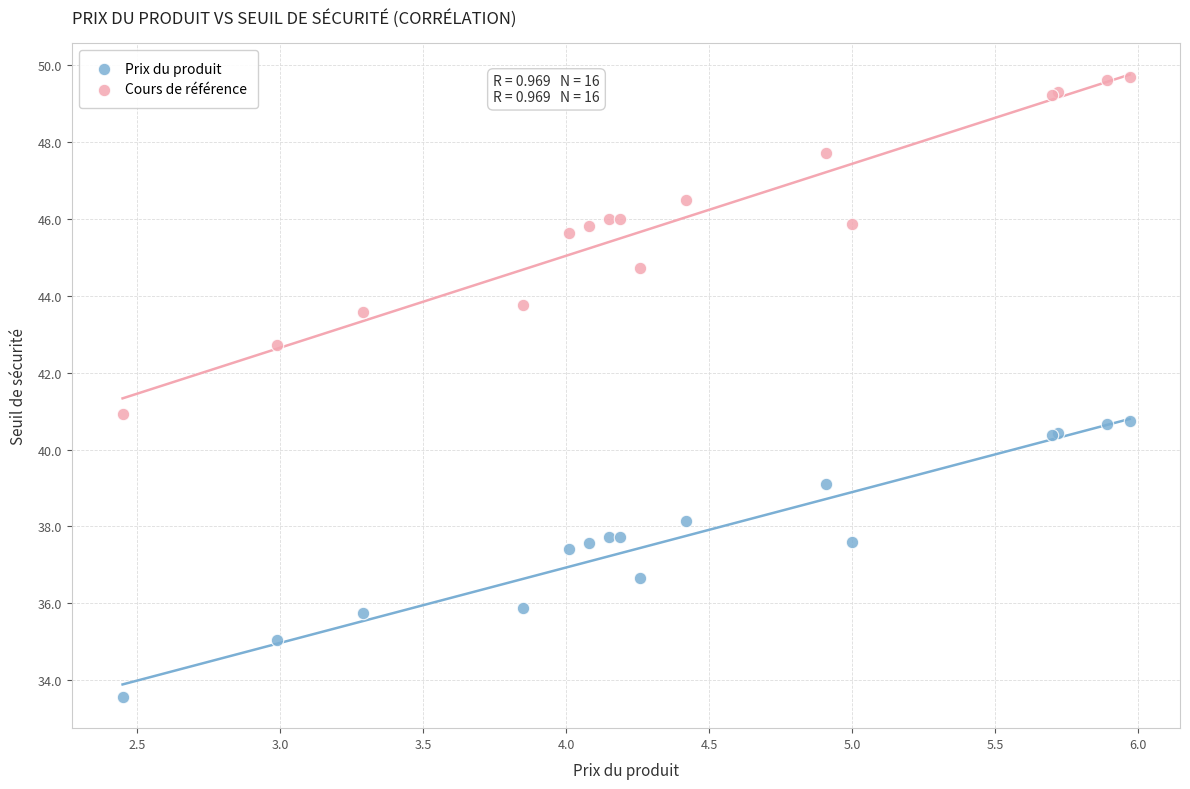

Which series has the largest Y range (max minus min)?

Cours de référence